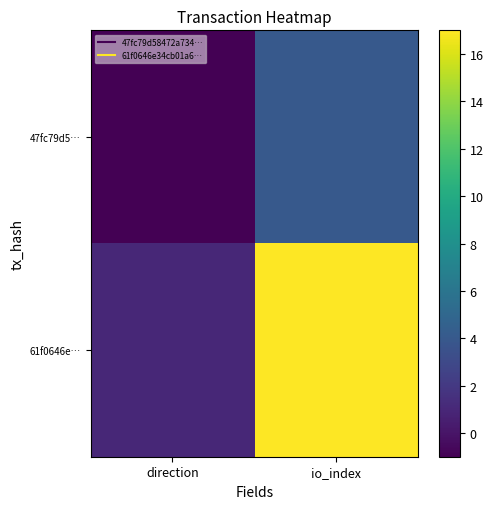

Reading left to right, extract all data points from this chart.

47fc79d5…: direction=-1	io_index=4
61f0646e…: direction=1	io_index=17